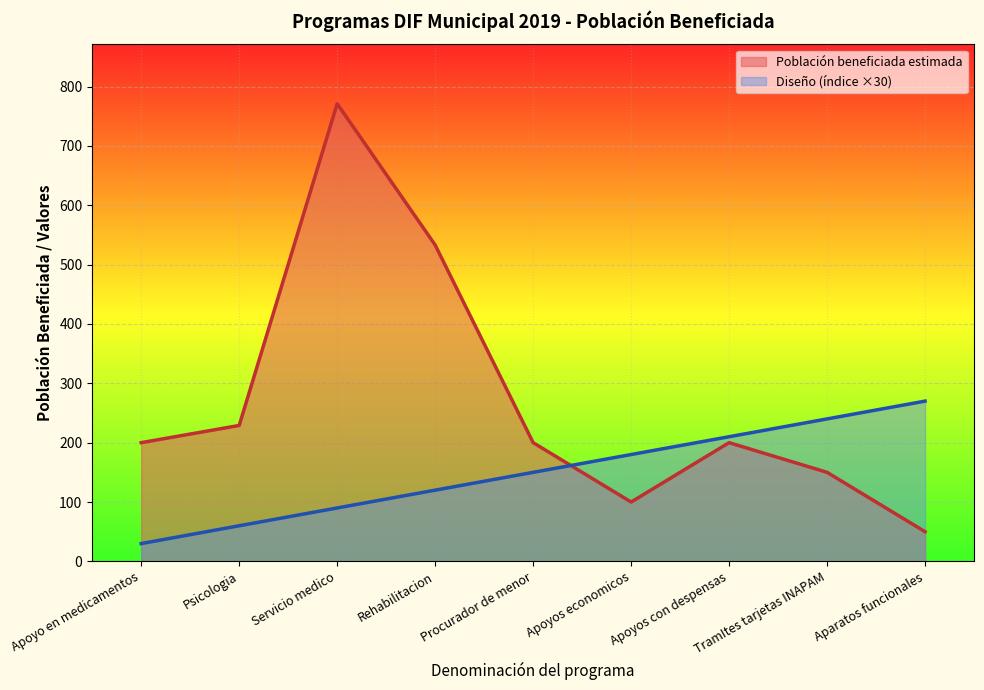

Which category has the highest value across all series?

Servicio medico